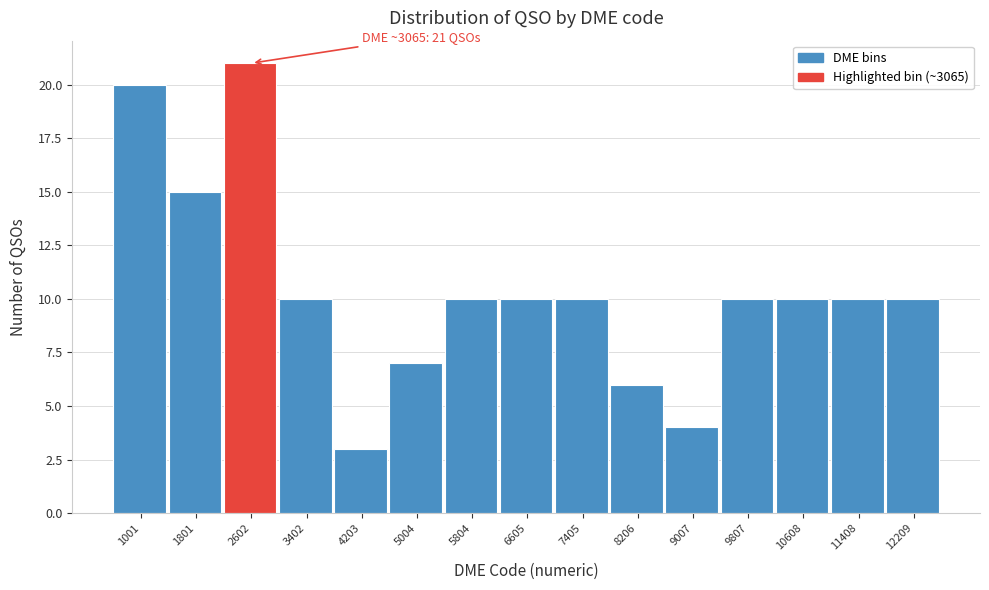

Reading left to right, extract all data points from this chart.

1001=20	1801=15	2602=21	3402=10	4203=3	5004=7	5804=10	6605=10	7405=10	8206=6	9007=4	9807=10	10608=10	11408=10	12209=10